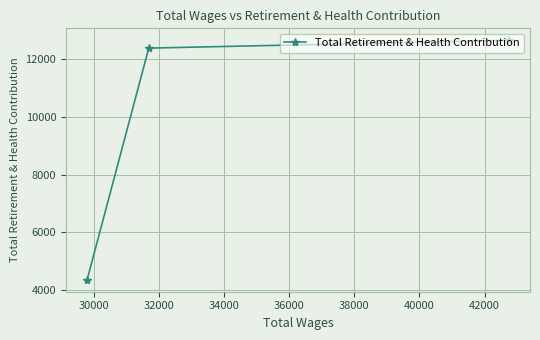

What is the average value?

9802